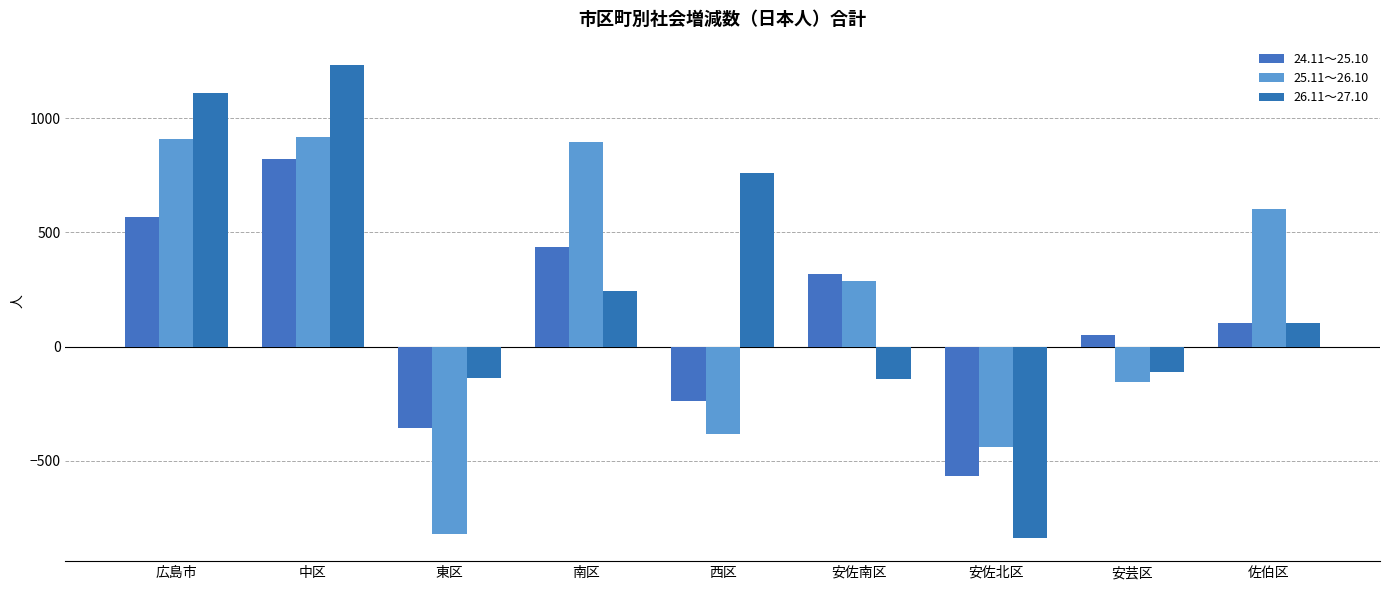

How many values in the 26.11～27.10 series are below 102?

4